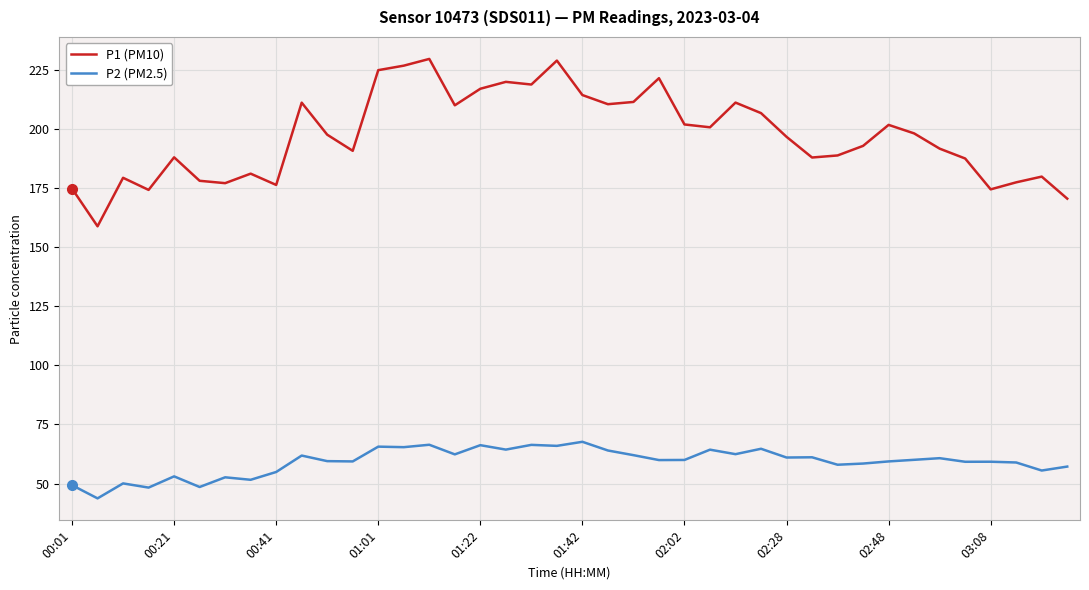

What is the difference between the second highest and minimum values in the P1 (PM10) series?

70.1